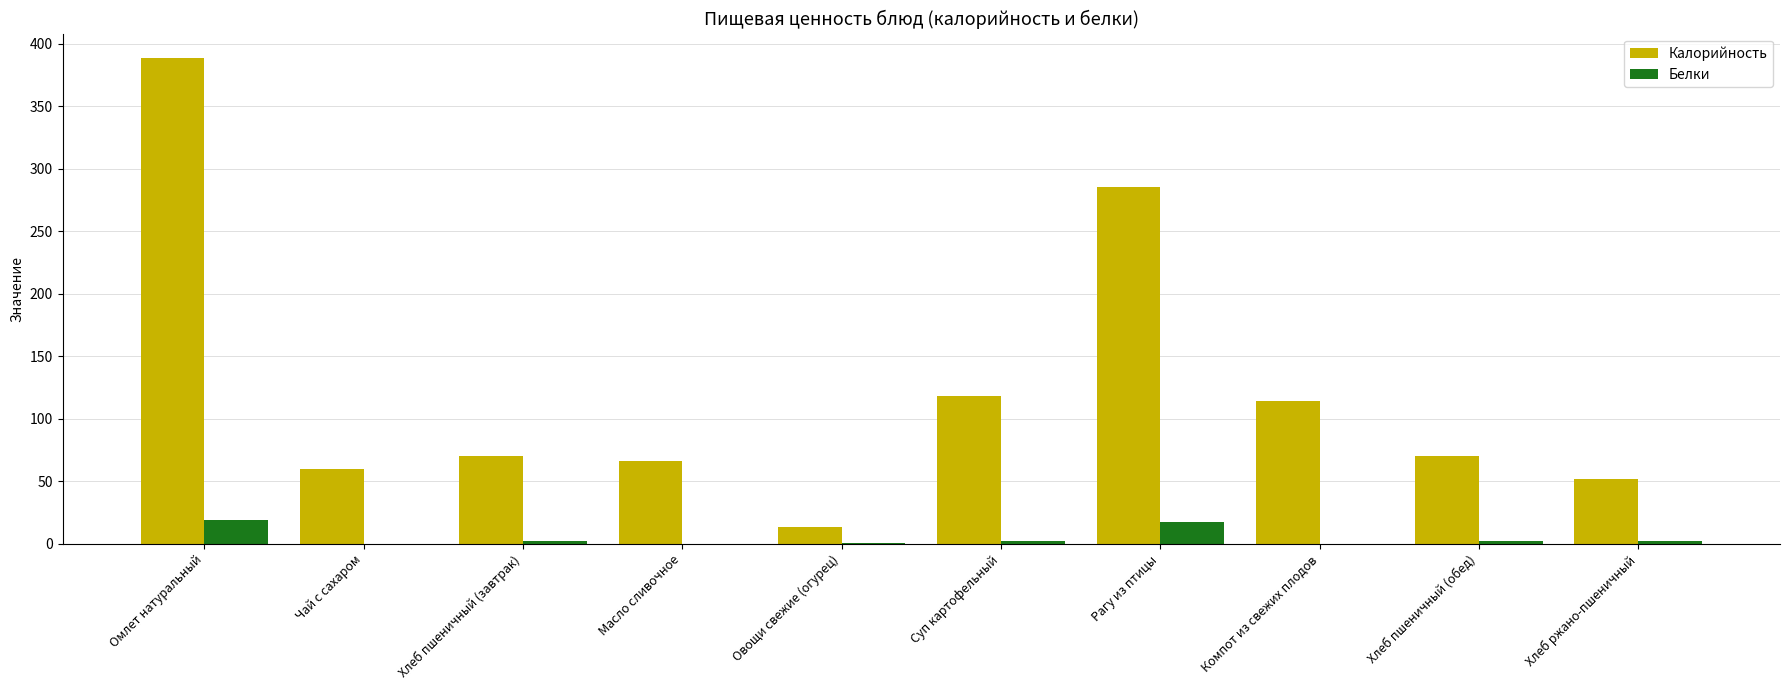

Which series changed the most between Рагу из птицы and Хлеб ржано-пшеничный?

Калорийность